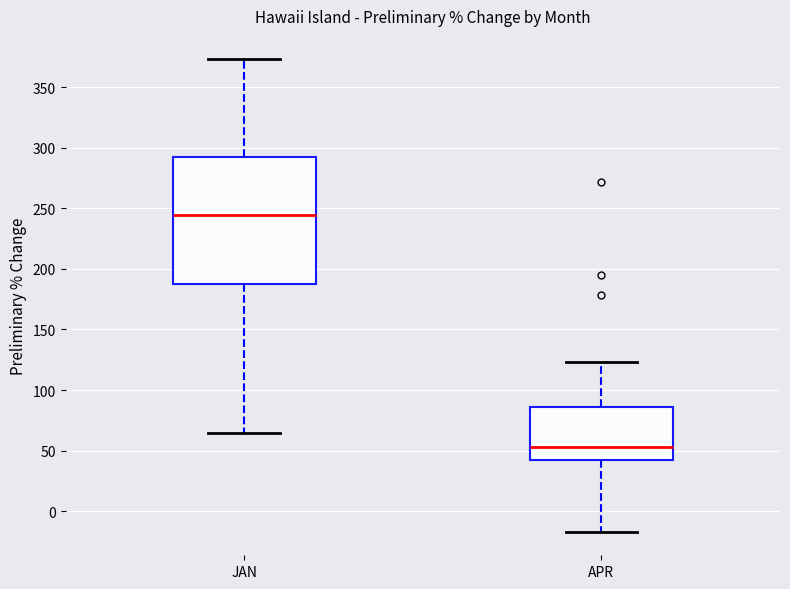

Reading left to right, transcribe this box plot: for each box, give where its median line is, the range the box spans, and where its two whiskers end, as read against the y-axis. The values are not printed on the chart, so give them approximately, as read against the axis.

JAN: median 245, box 190 to 295, whiskers 65 to 375
APR: median 55, box 40 to 85, whiskers -15 to 125